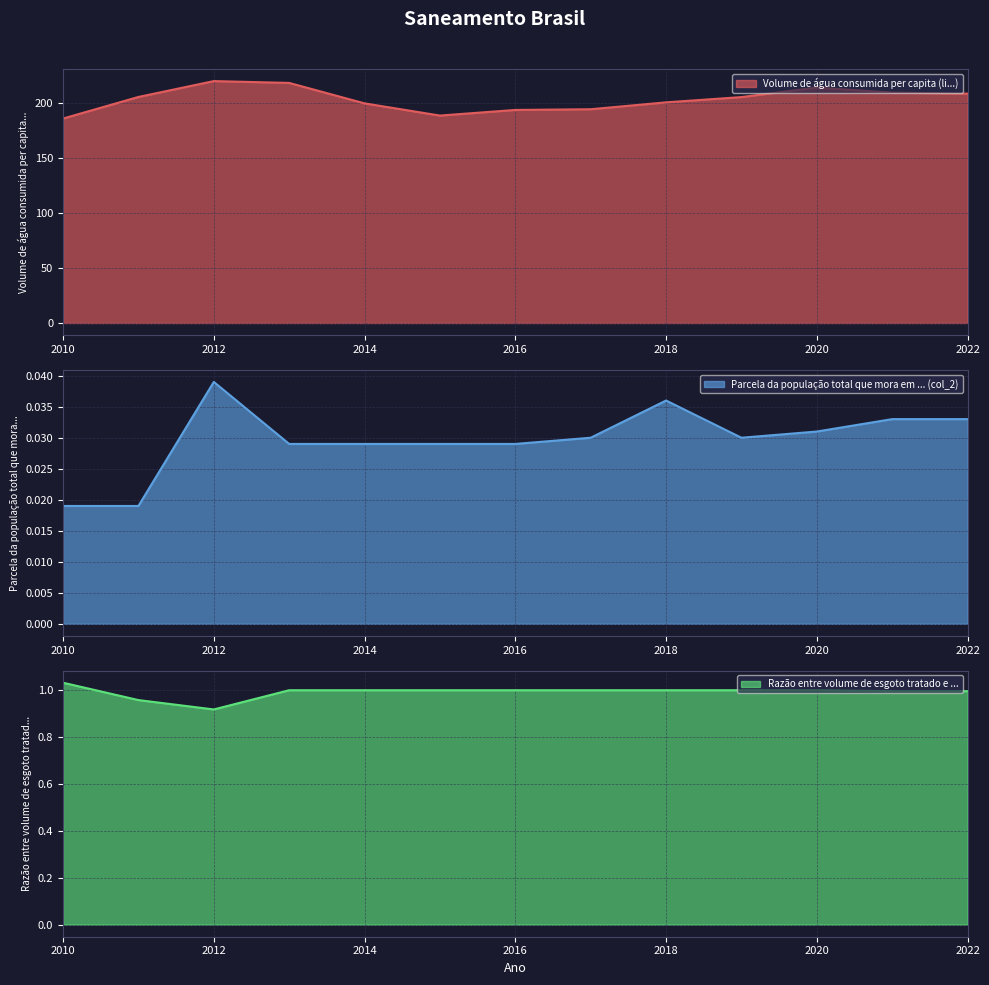

True or false: Volume de água consumida per capita (li...) has more than 0 points higher than both neighbors.

True